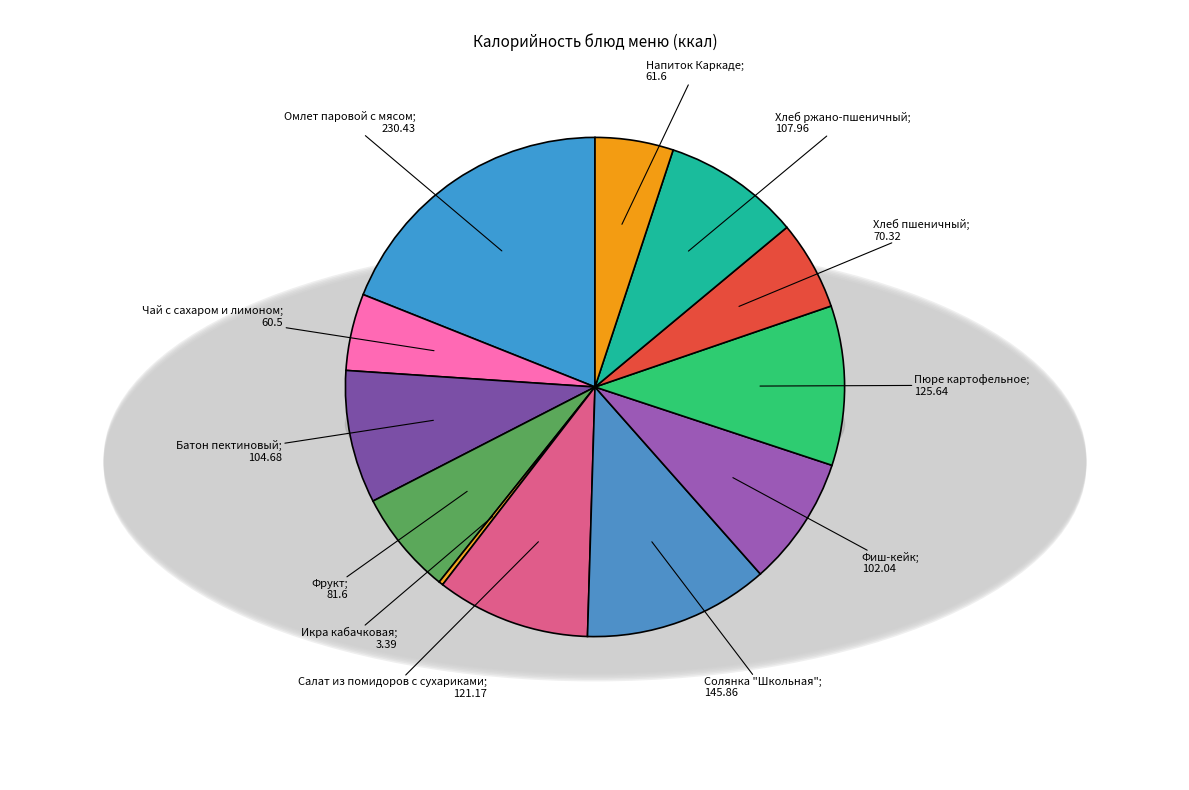

What portion of the pie excludes Омлет паровой с мясом?

81.0%